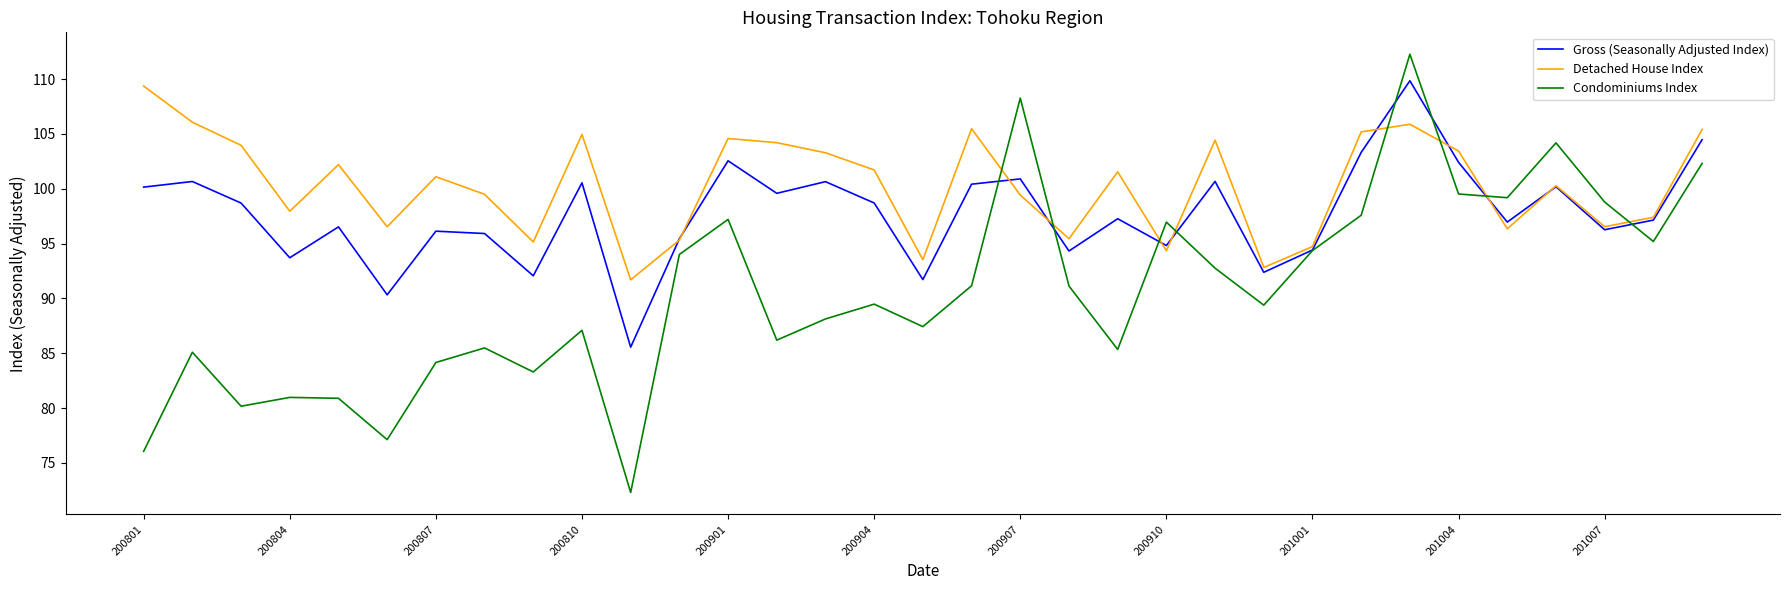

What is the maximum value for Detached House Index?

109.4